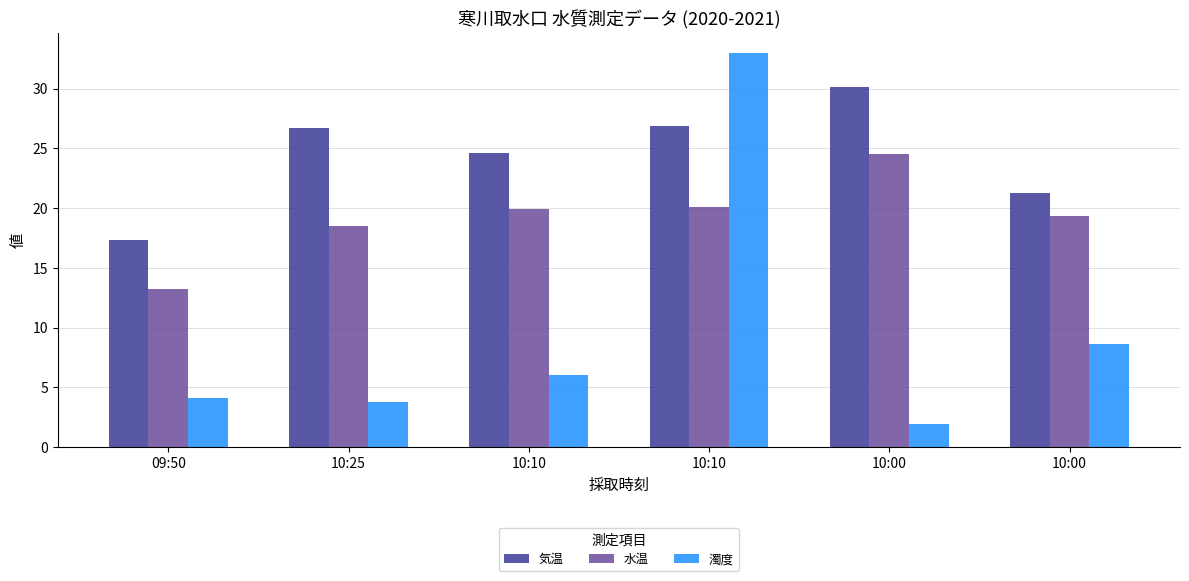

Rank the series by their maximum value, from highest to lowest.

濁度, 気温, 水温